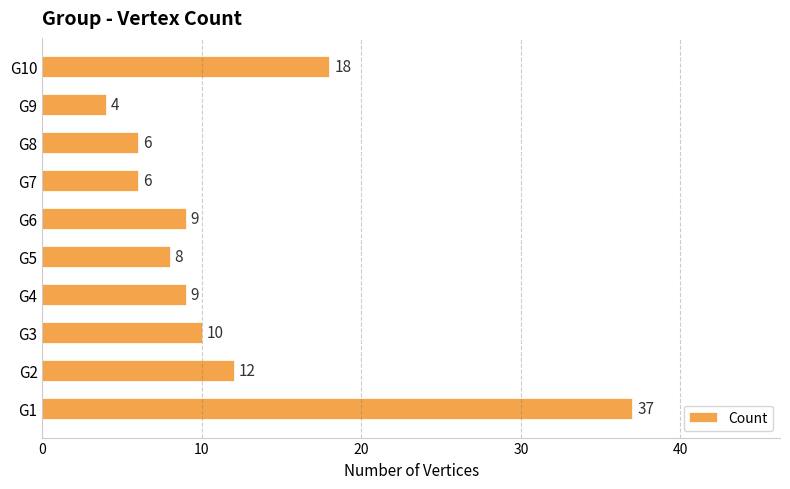

What is the sum of all values?

119